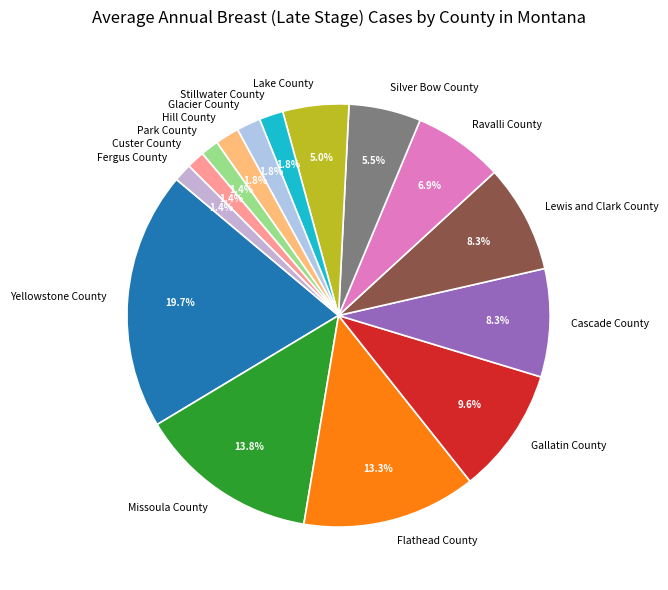

Approximately how many times larger is the value at Cascade County compared to Gallatin County?

0.9